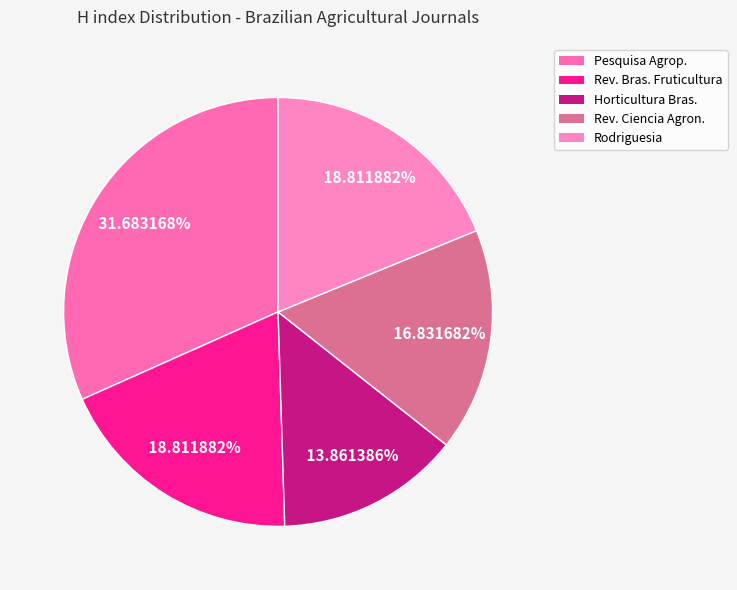

How many slices are in this pie chart?

5